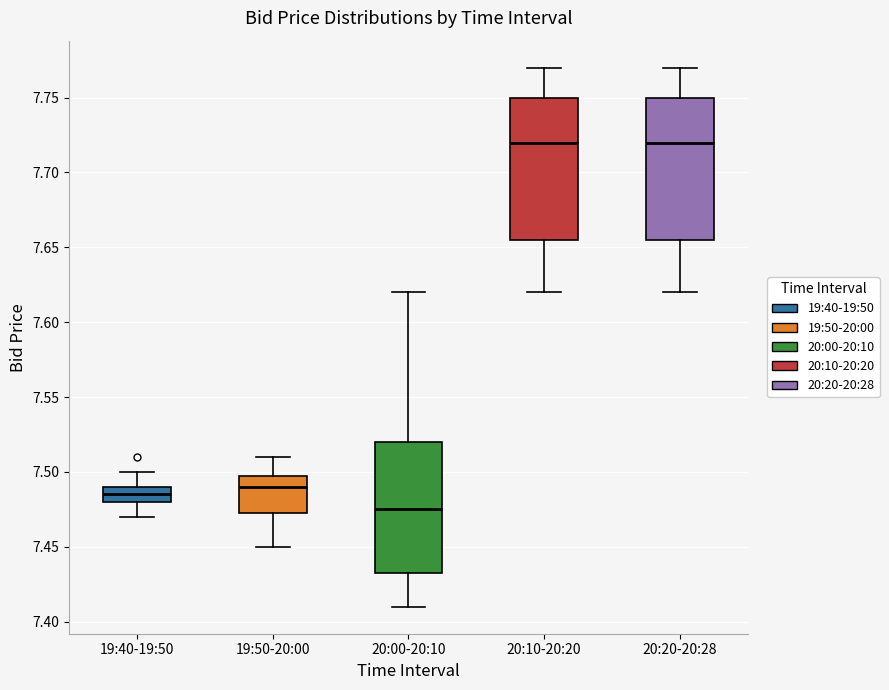

Which box has the lowest median line?

20:00-20:10